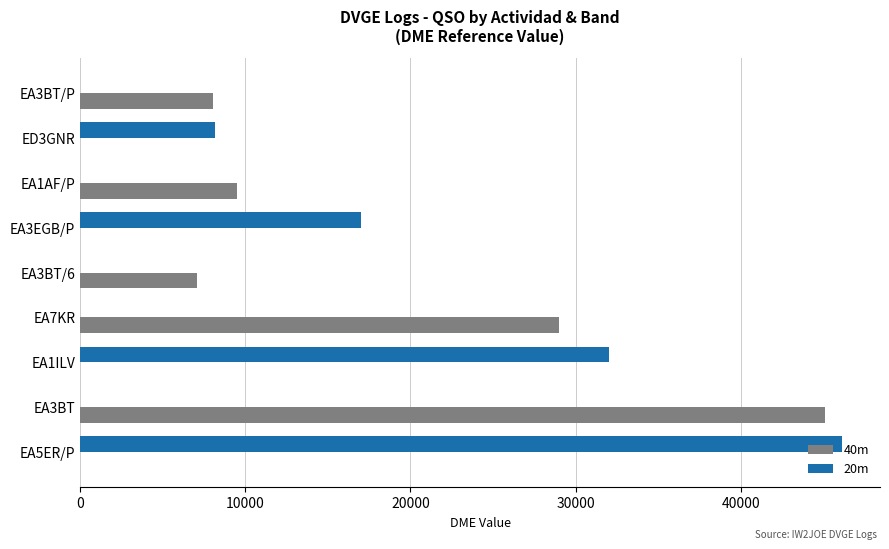

Between EA3BT/6 and EA5ER/P, which series saw the biggest shift?

20m